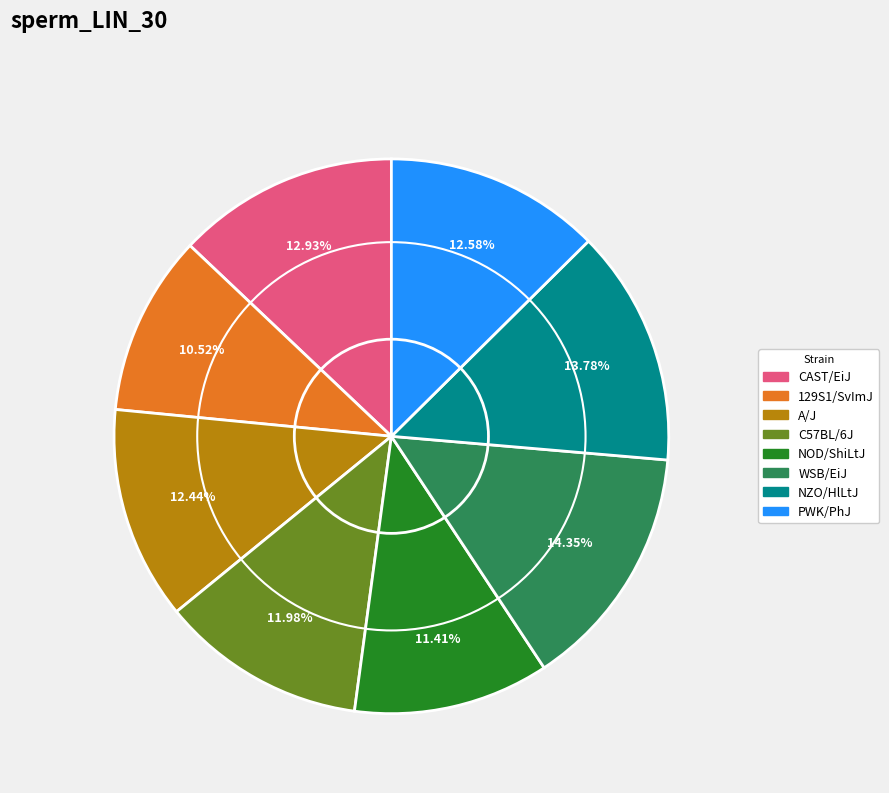

Do NZO/HlLtJ and C57BL/6J together represent more than half of the pie?

No